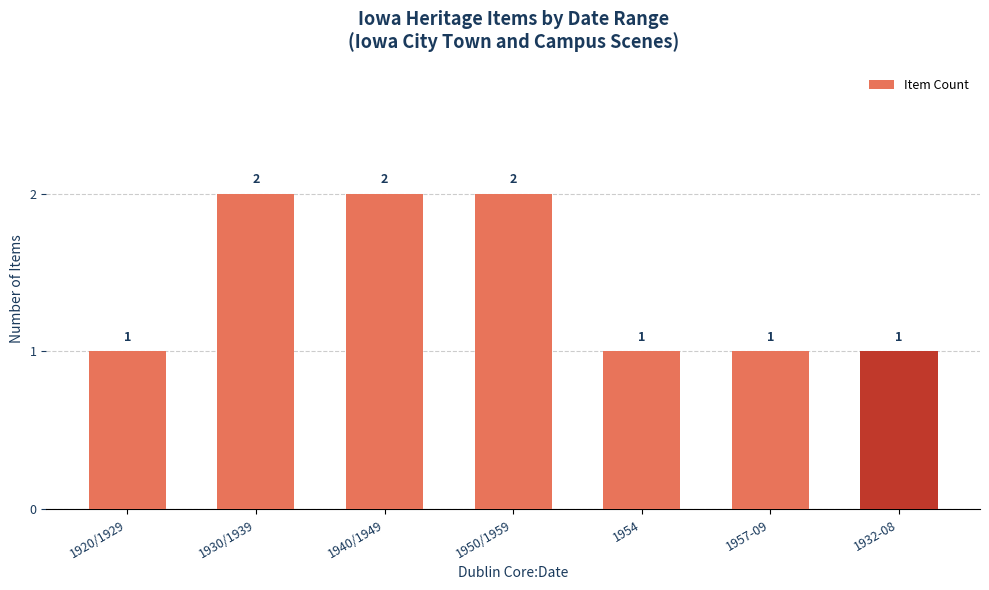

Is it true that the value at 1957-09 is 1?

True